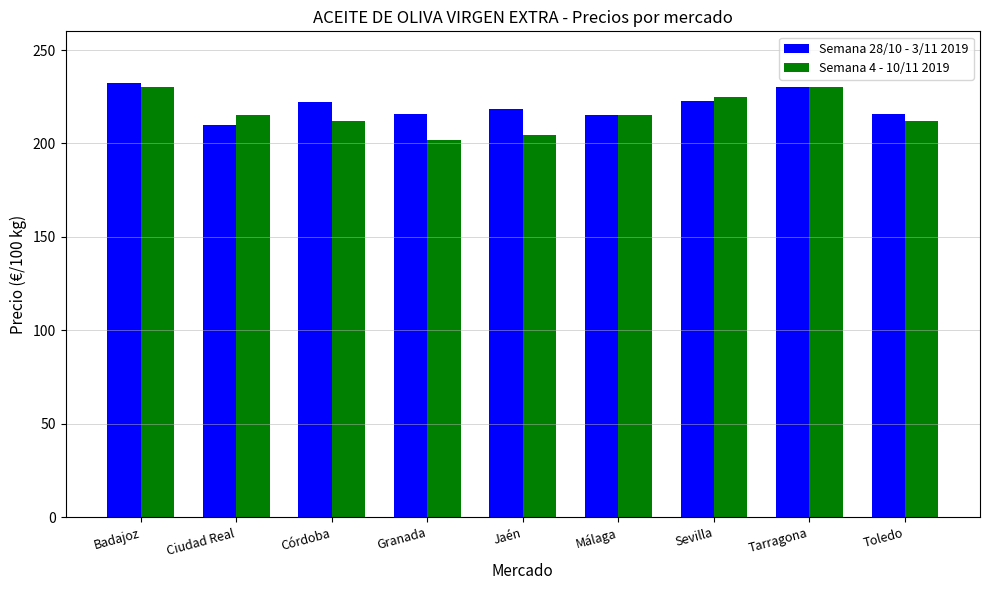

The value of Semana 4 - 10/11 2019 at Ciudad Real is 215.0. True or false?

True